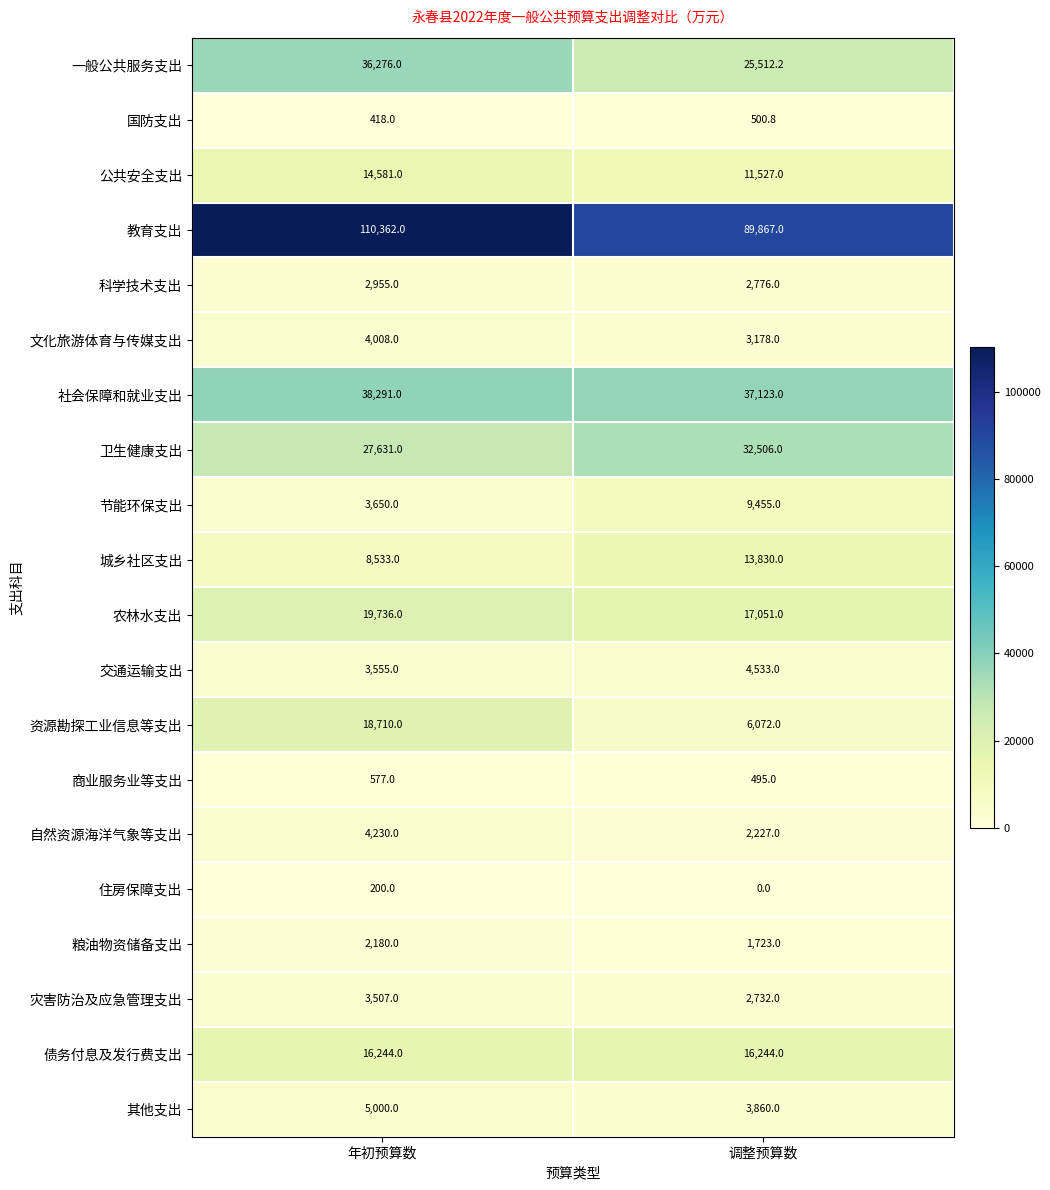

At which label is 城乡社区支出 closest to 11181?

年初预算数